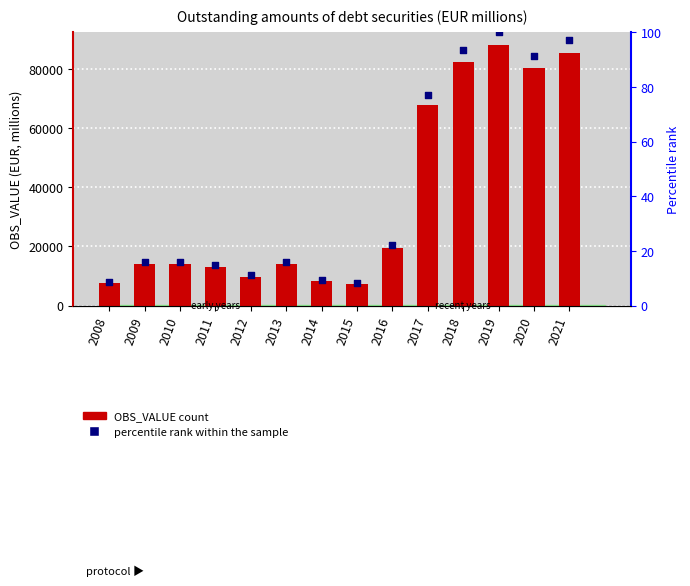

At how many categories does at least one series exceed 22809?

5